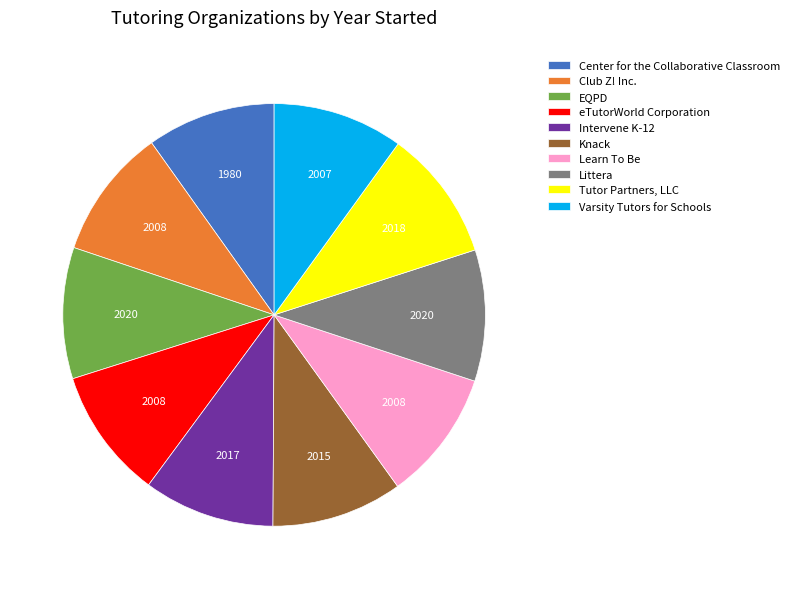

Approximately how many times larger is the value at Tutor Partners, LLC compared to Knack?

1.0